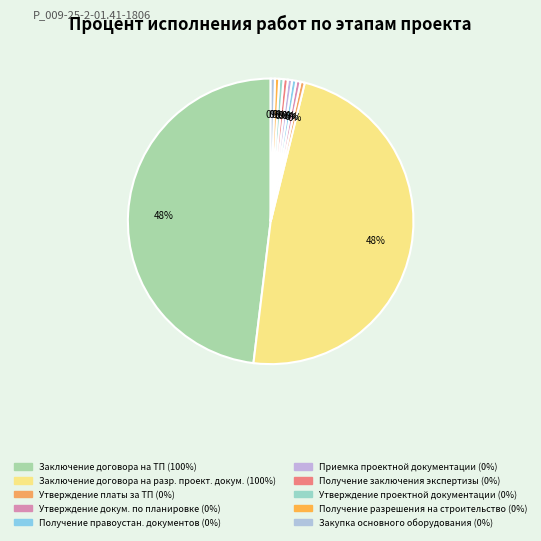

What is the smallest slice in the pie chart?

Утверждение платы за ТП